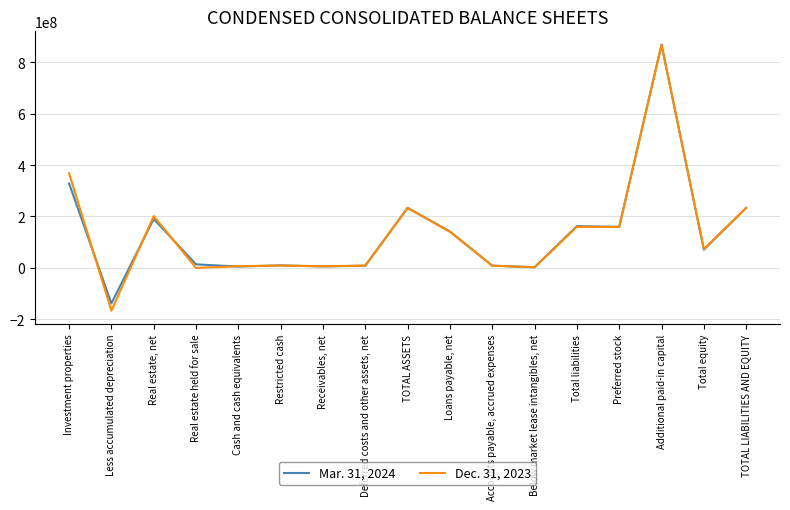

Is it true that Mar. 31, 2024 equals 243812656 at Loans payable, net?

False